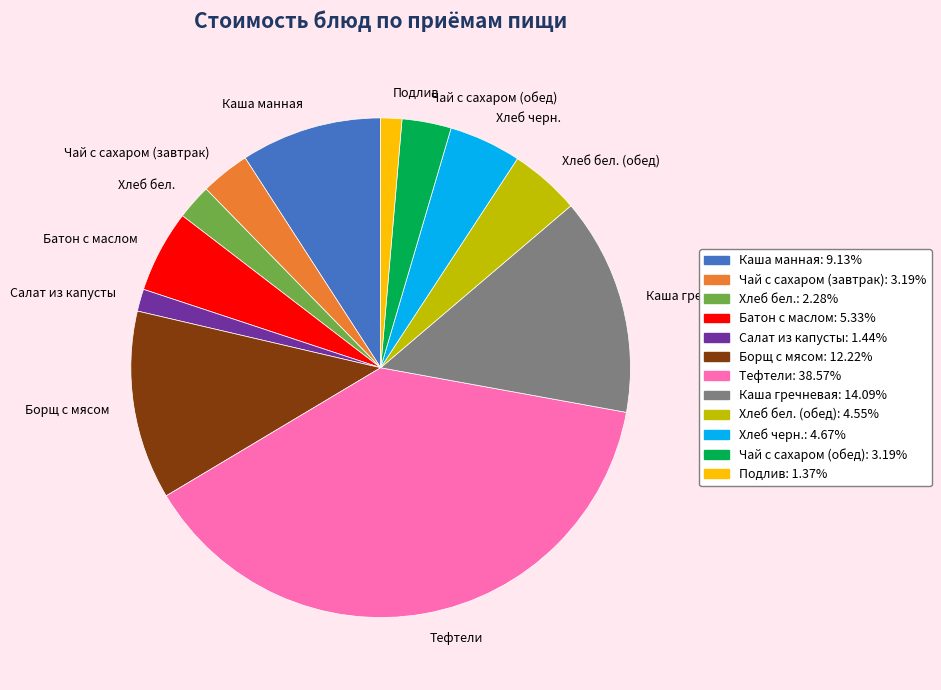

Which category has the biggest portion of the pie?

Тефтели